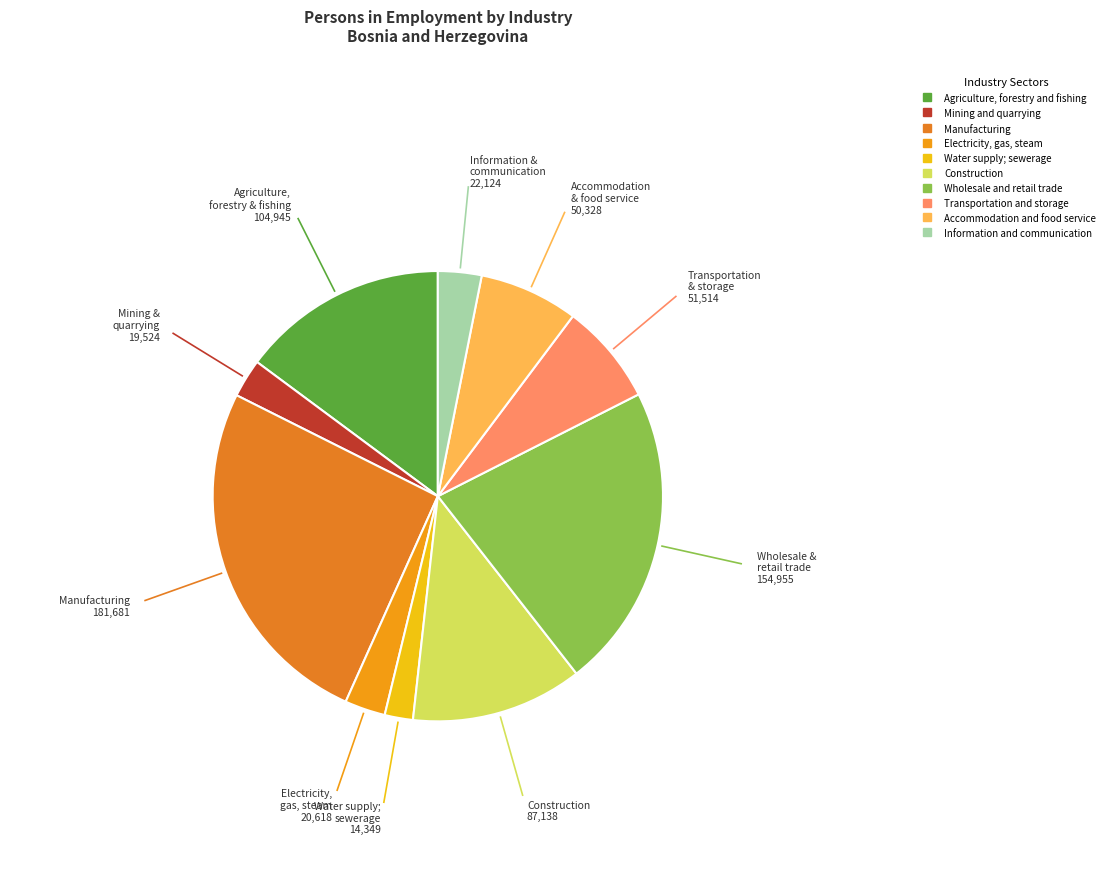

To the nearest percent, what is the difference between the Mining and quarrying and Wholesale and retail trade slice percentages?

19%